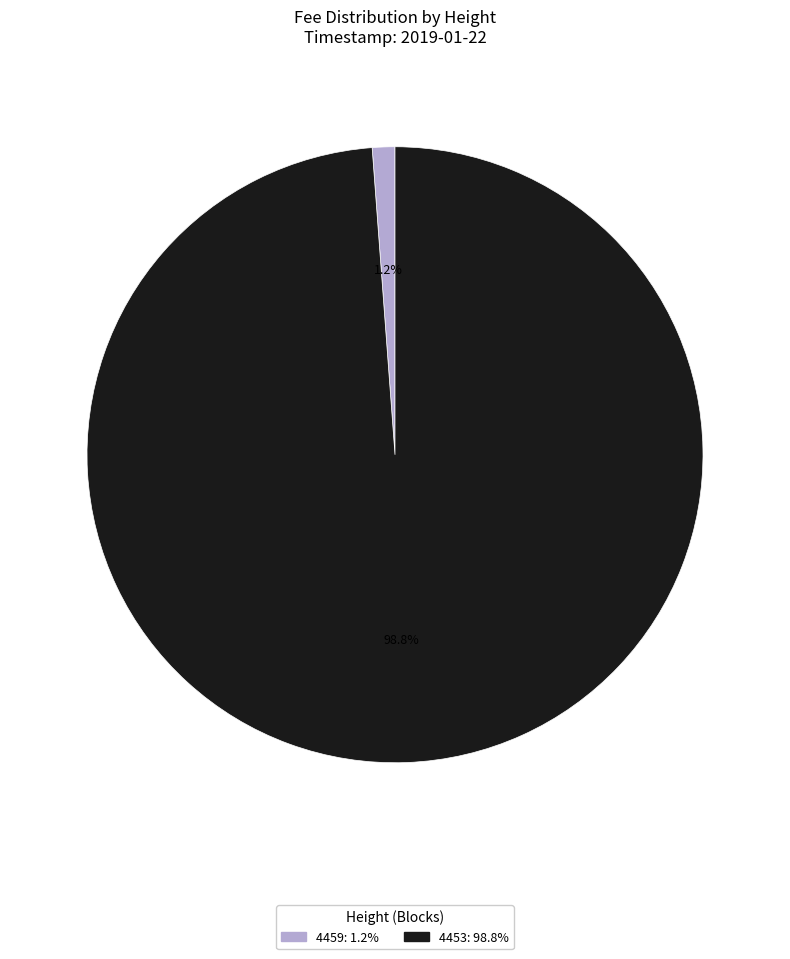

Which slice represents more than half of the pie?

4453